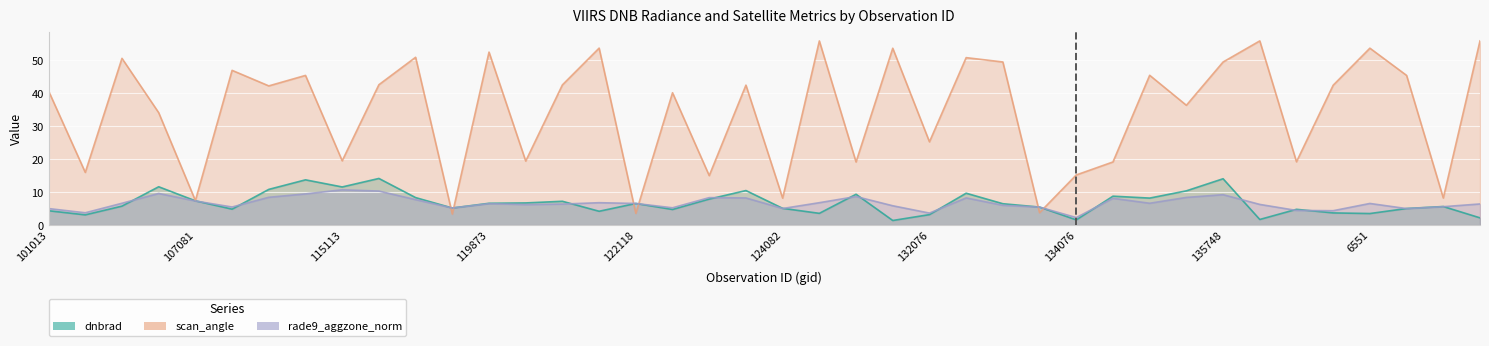

Rank the categories by scan_angle value from lowest to highest.

119351, 122118, 133159, 107081, 124082, 138230, 123011, 134076, 101138, 131354, 134260, 137268, 120388, 115113, 132076, 104315, 135370, 122837, 101013, 109184, 137458, 123366, 120556, 115226, 113477, 137852, 134821, 108308, 135748, 132798, 104071, 132606, 115976, 119873, 131704, 6551, 3995, 5129, 136688, 7001